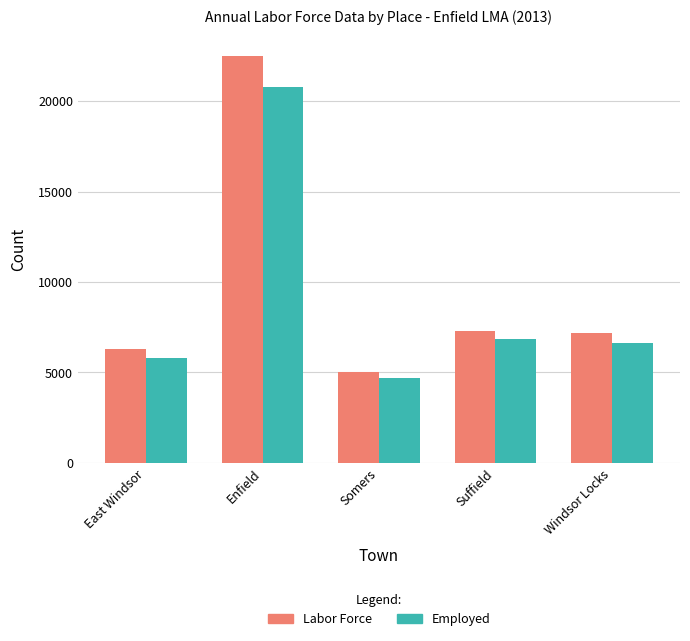

Which series has the widest spread of values?

Labor Force